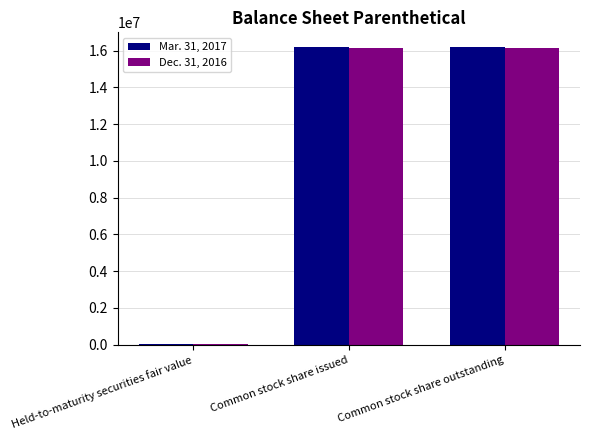

Count the number of data series in this chart.

2